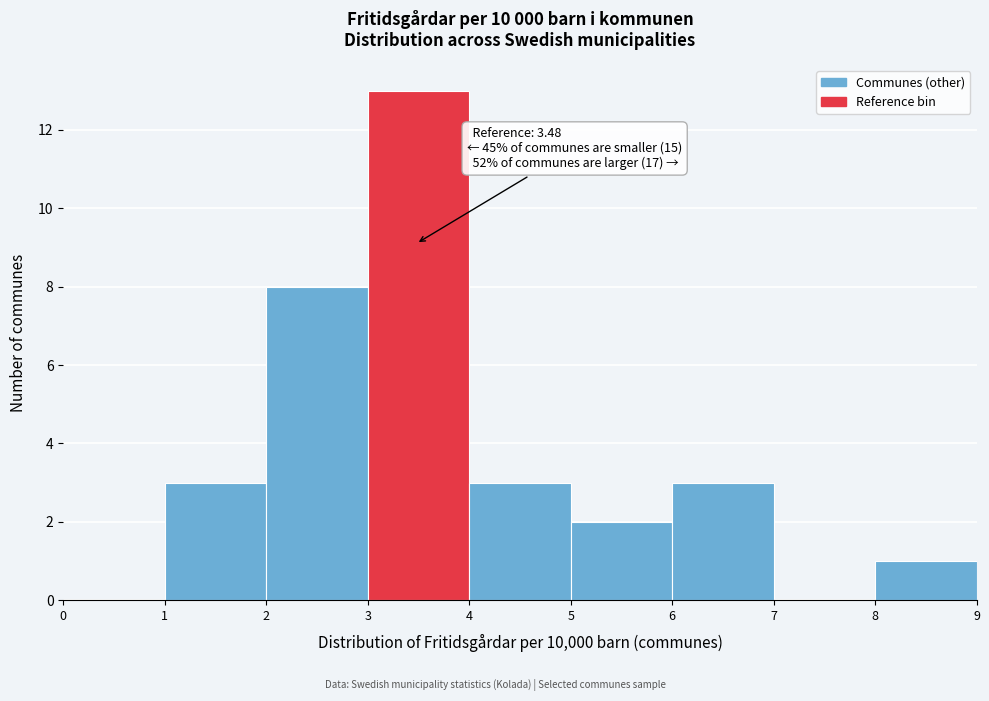

Which range on the x-axis has the tallest bar?

3 to 4